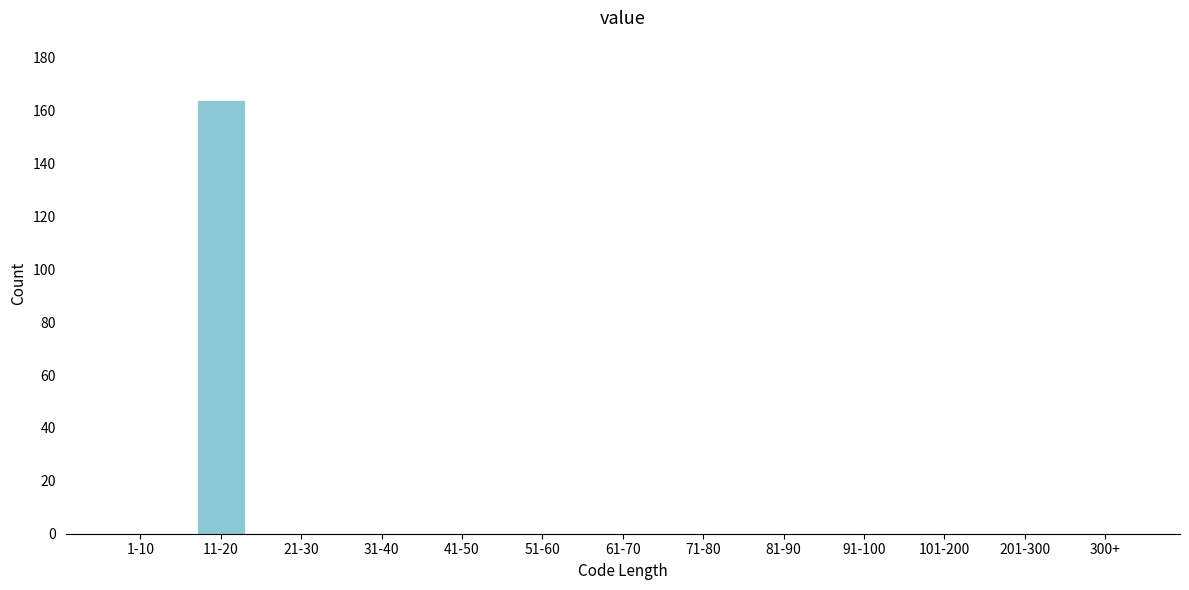

Reading right to left, what are all the values shown in this chart?

300+=0	201-300=0	101-200=0	91-100=0	81-90=0	71-80=0	61-70=0	51-60=0	41-50=0	31-40=0	21-30=0	11-20=164	1-10=0